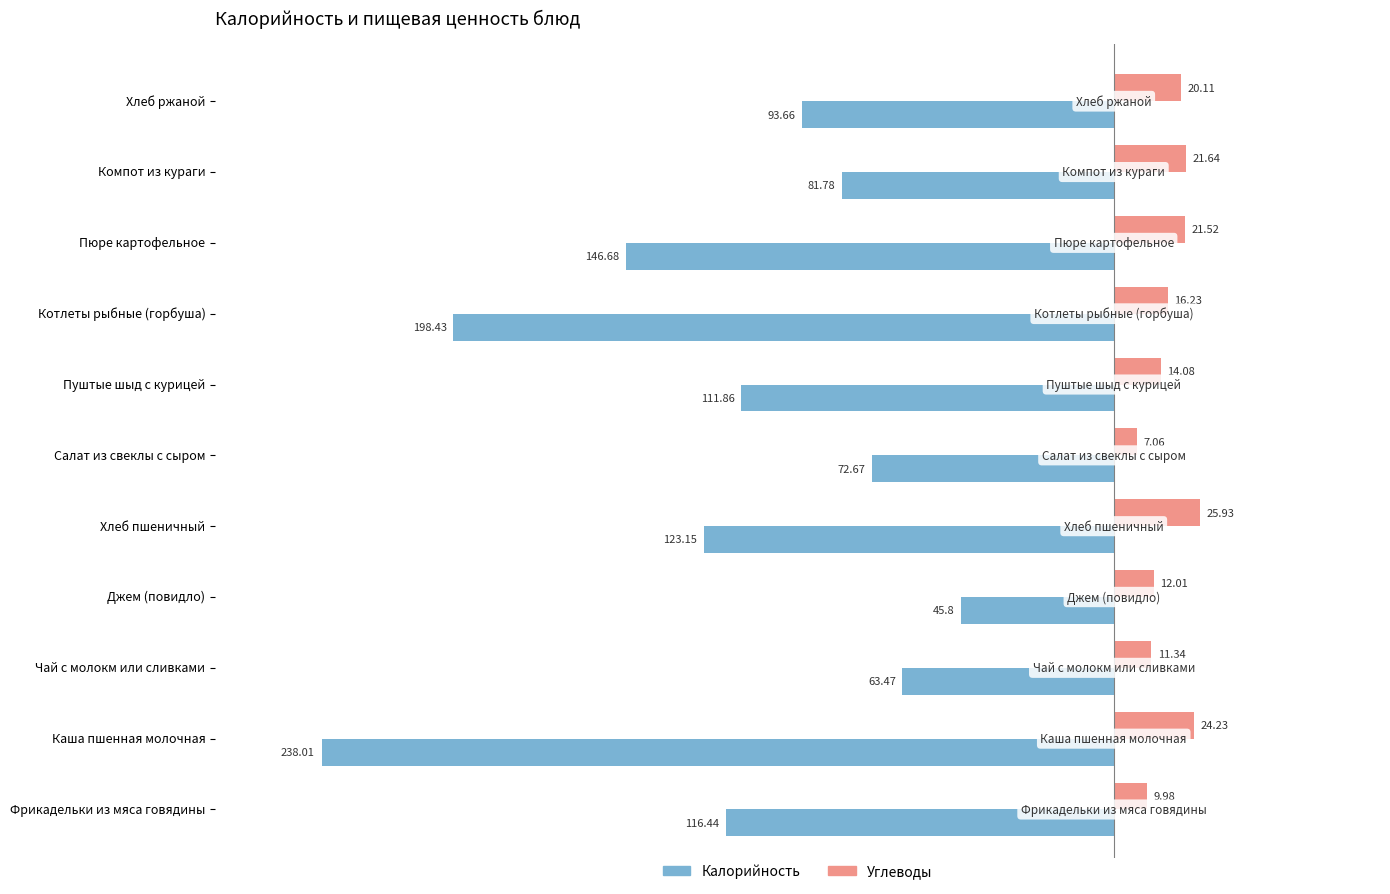

How many categories are shown in the chart?

11